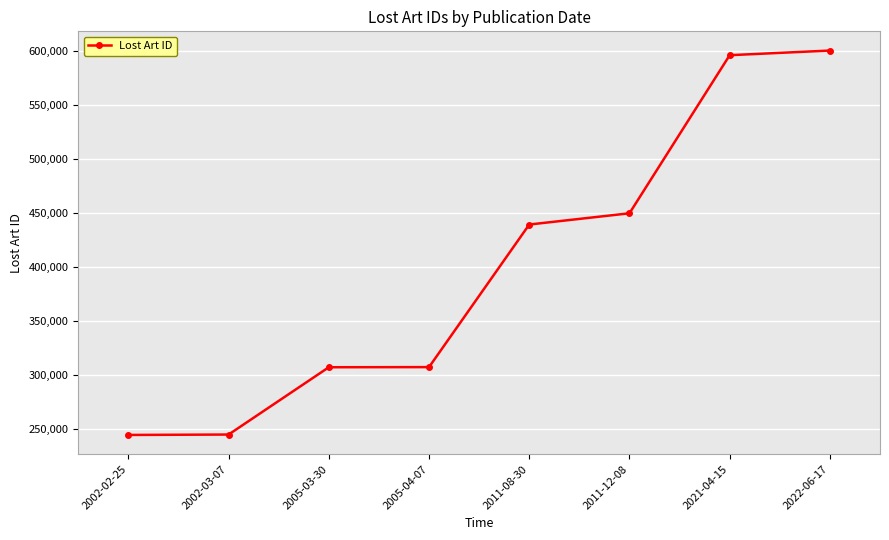

What is the difference between the values at 2002-03-07 and 2022-06-17?

354903